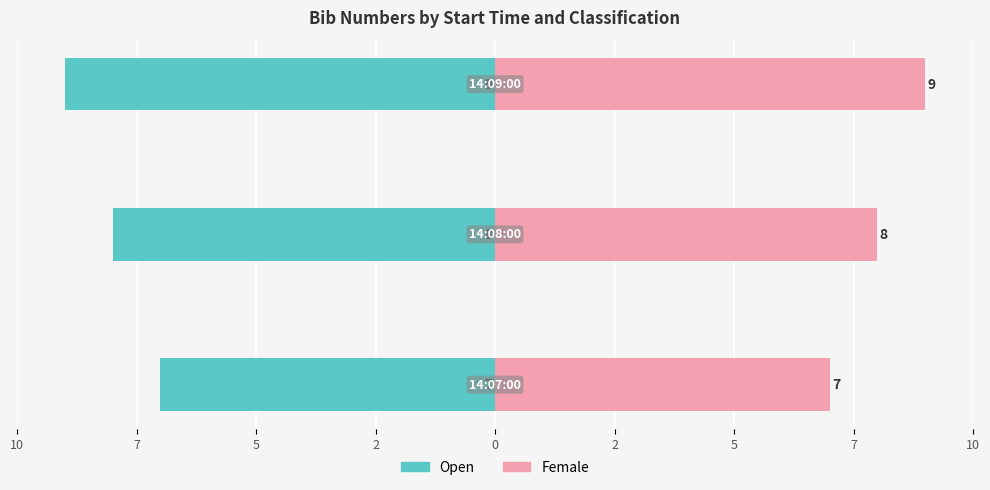

Reading left to right, extract all data points from this chart.

Open: 10=-7	7=-8	5=-9
Female: 10=7	7=8	5=9